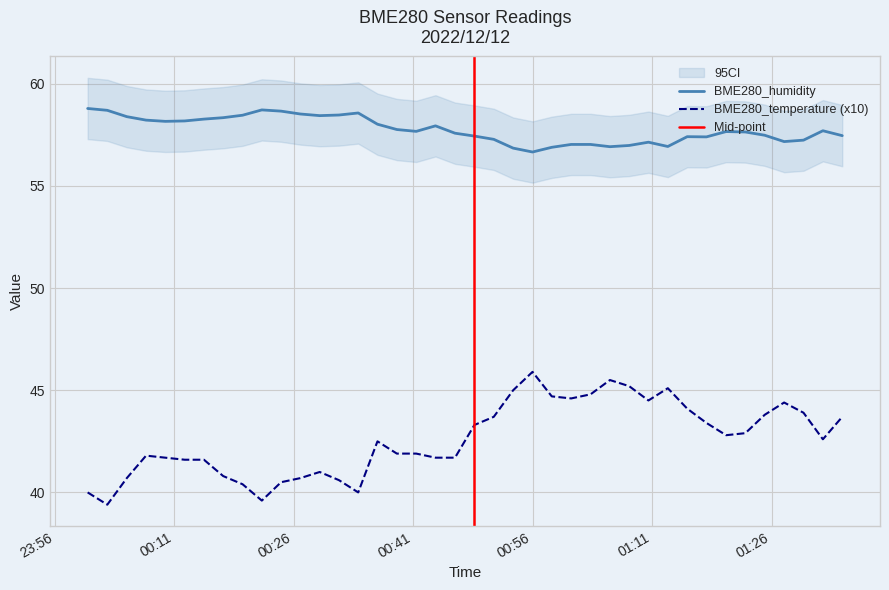

True or false: BME280_temperature (x10) and BME280_humidity intersect in this chart.

False